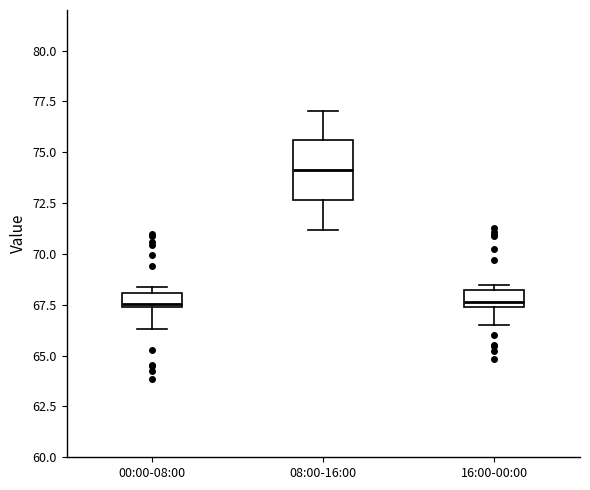

Which box is the tallest, from its lower edge to its upper edge?

08:00-16:00